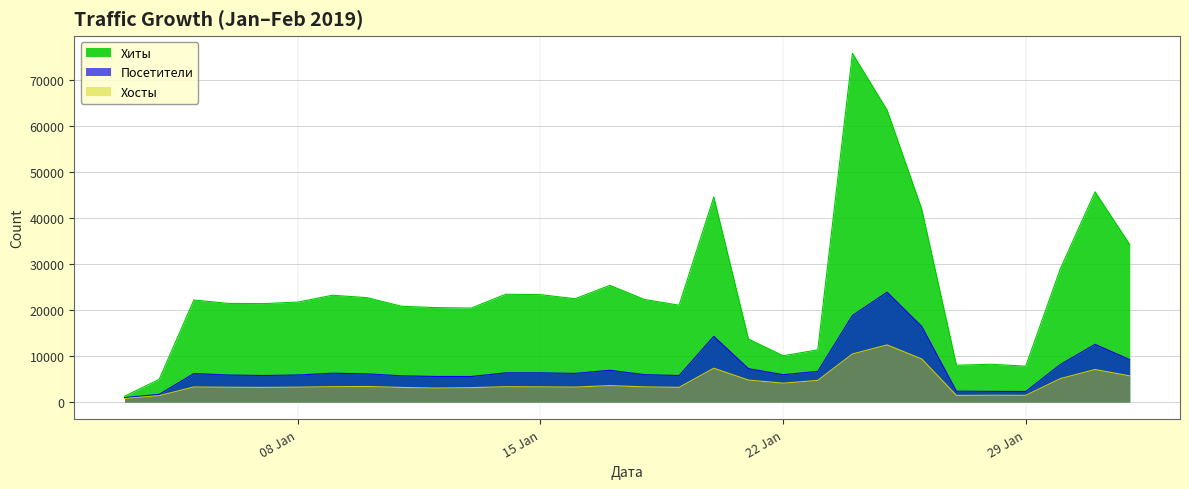

Which label corresponds to the largest value in the chart?

2019-01-24